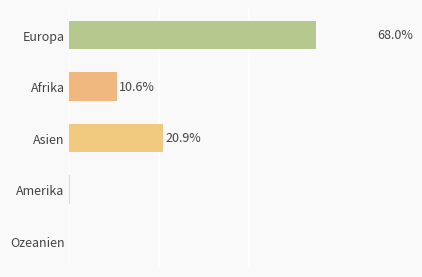

Reading right to left, extract all data points from this chart.

Ozeanien=0.0	Amerika=0.1	Asien=20.9	Afrika=10.6	Europa=68.0